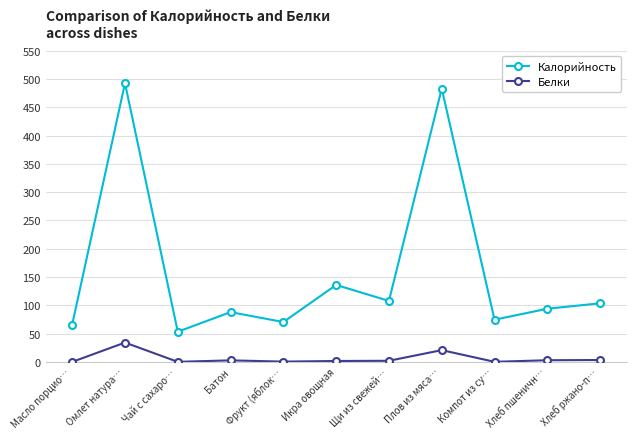

Which category has the highest value in the Калорийность series?

Омлет натура…